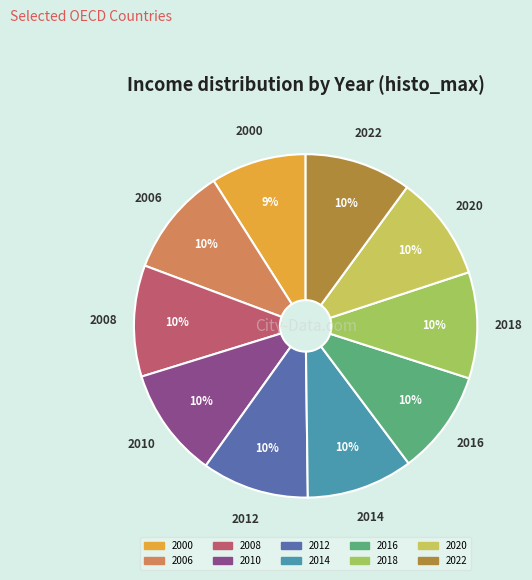

How many slices are in this pie chart?

10